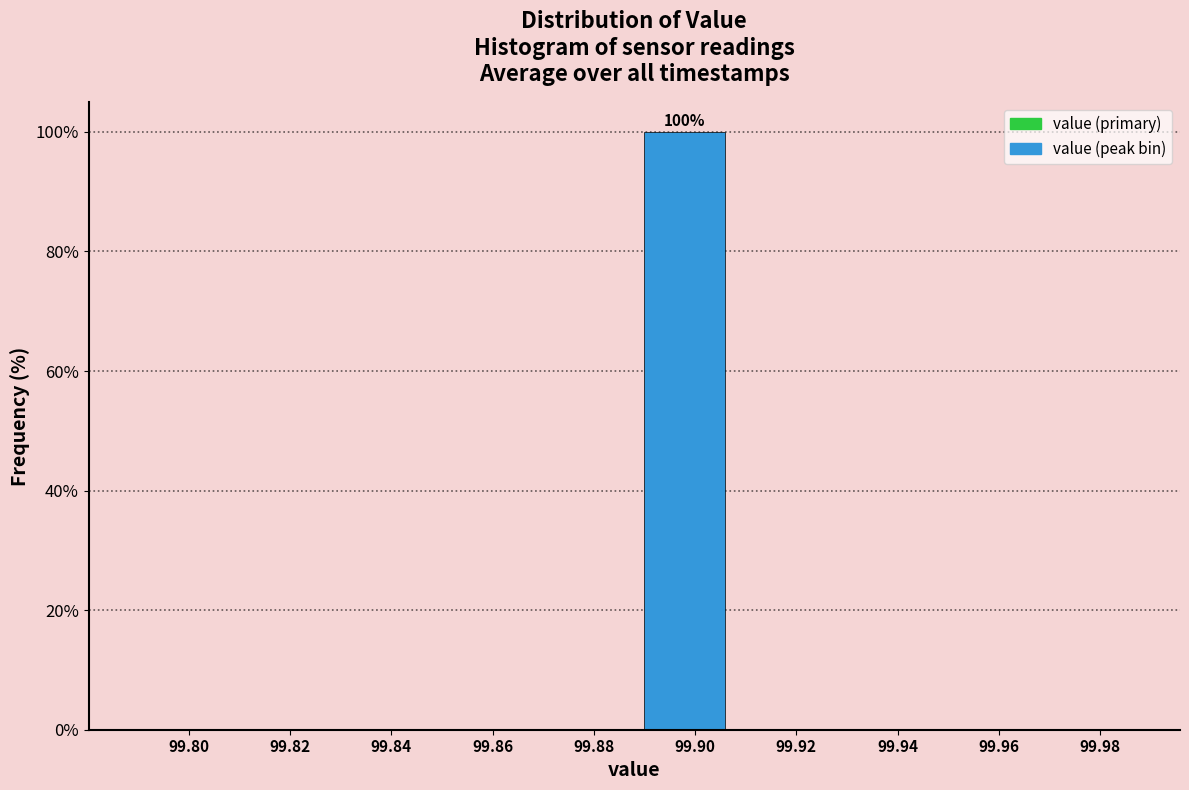

Reading left to right, extract all data points from this chart.

99.80=0	99.82=0	99.84=0	99.86=0	99.88=0	99.90=100	99.92=0	99.94=0	99.96=0	99.98=0